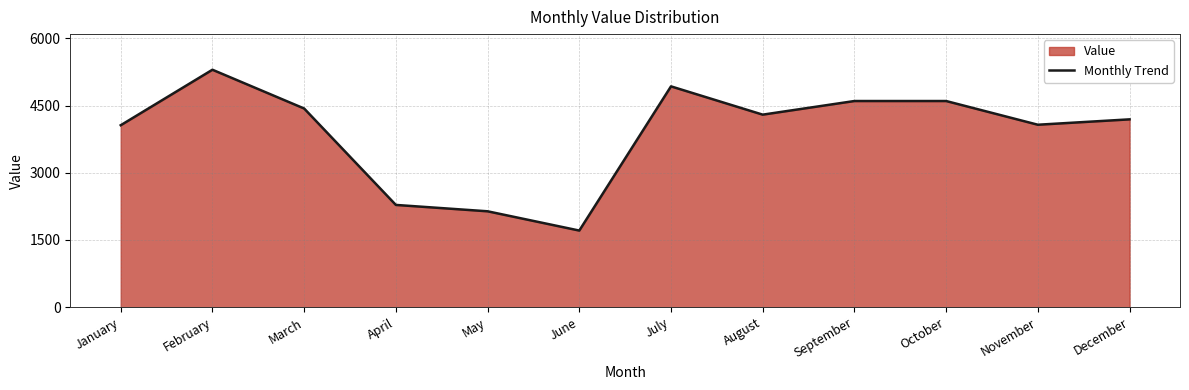

What is the minimum value shown in the chart?

1710